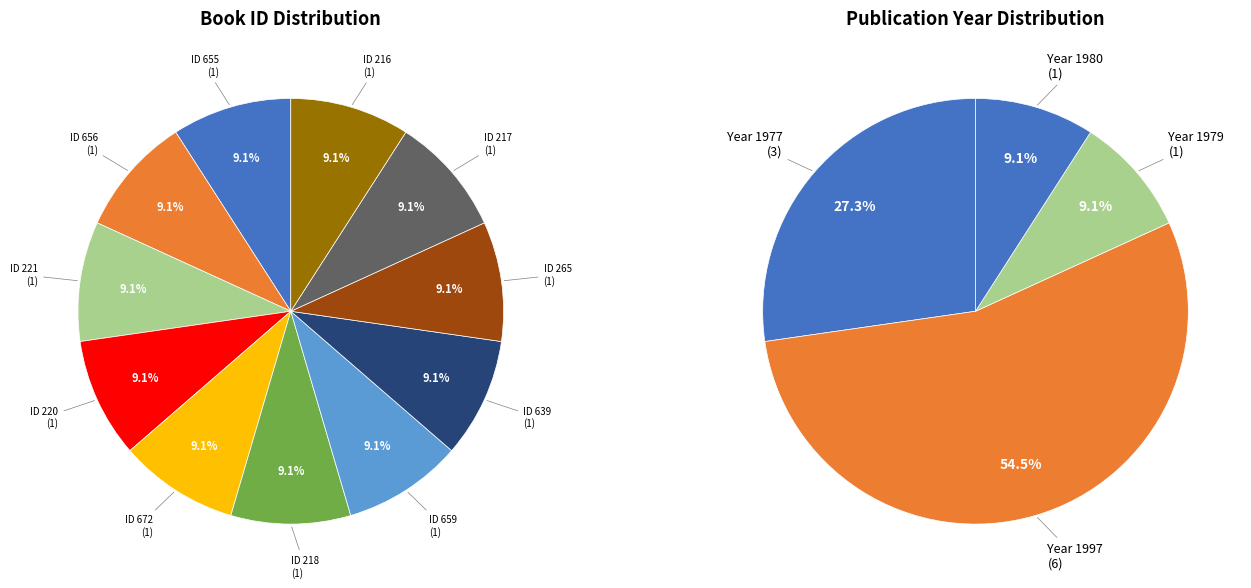

Do 217 and 656 together represent more than half of the pie?

No